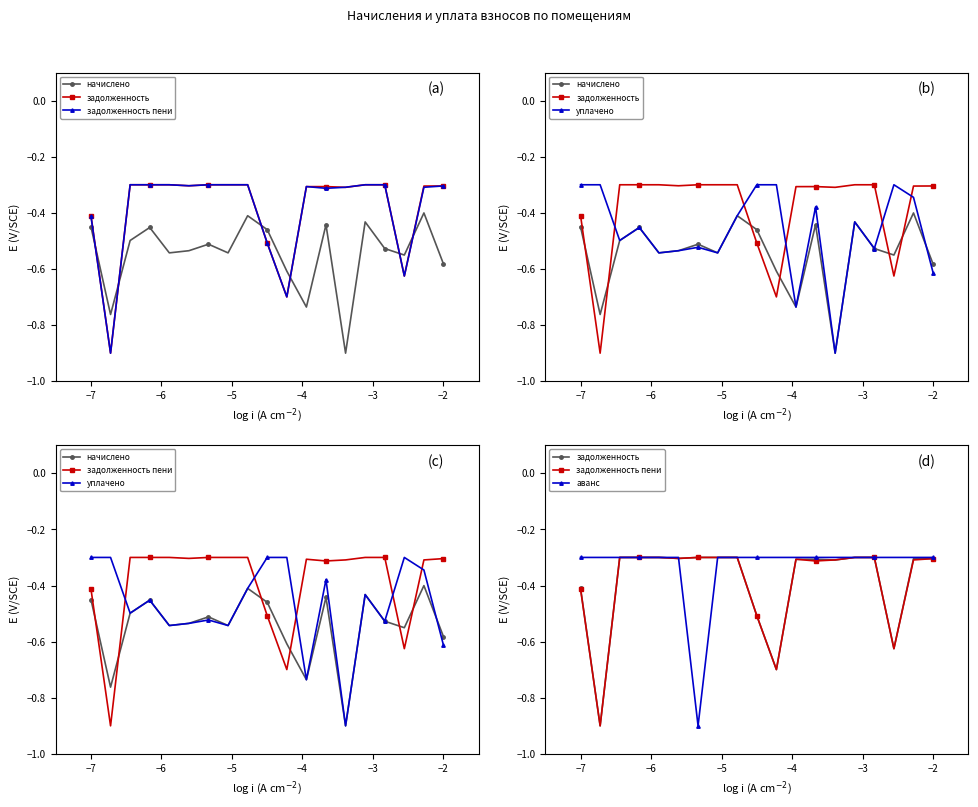

Is it true that начислено equals -0.9 at −1?

False